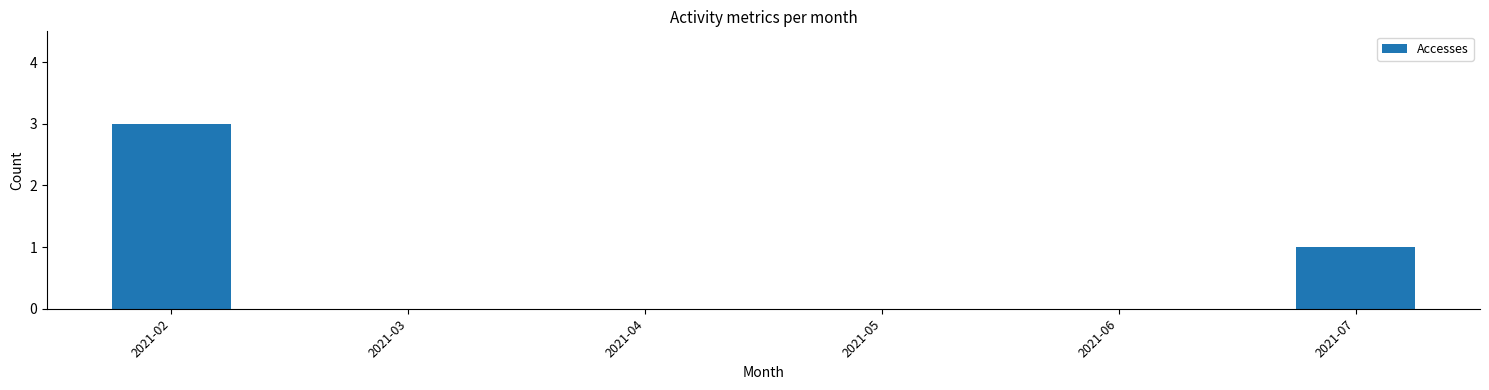

Count the values in the range 0 to 1.

5